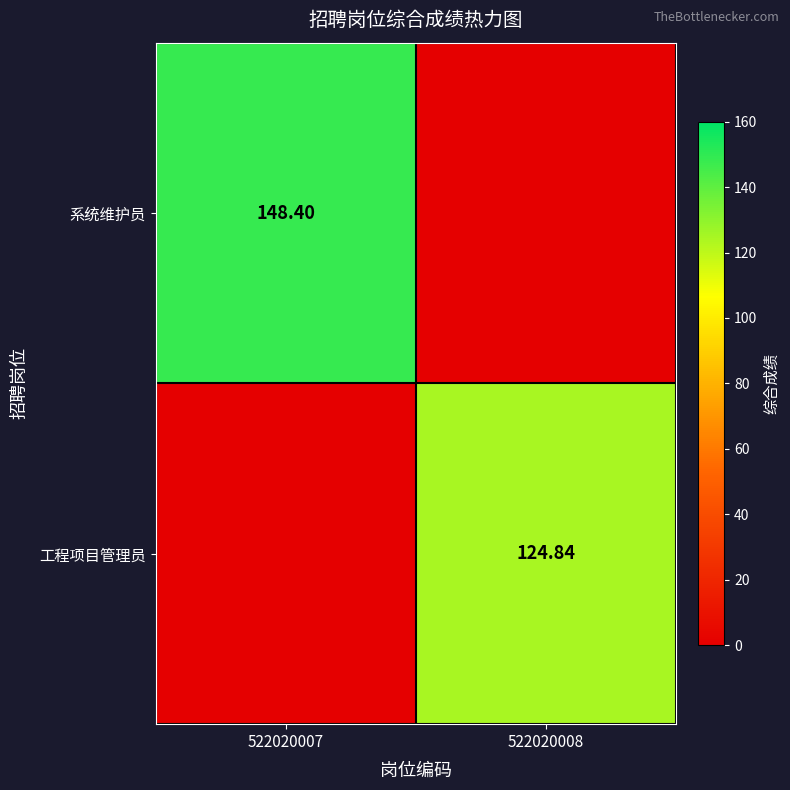

What is the average value of the 工程项目管理员 series?

62.4